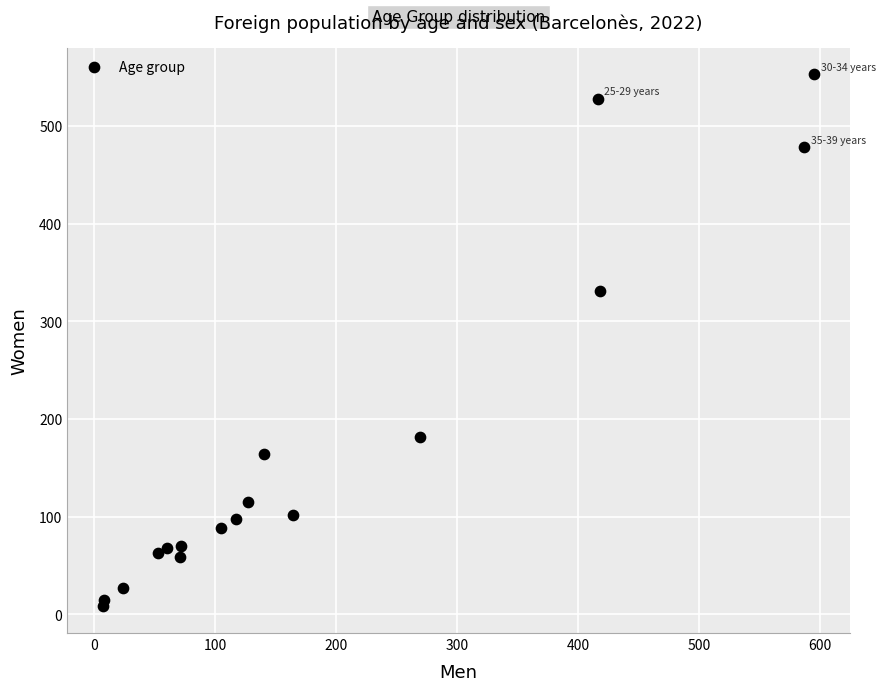

What Y value in the scatter plot is closest to 280?

331